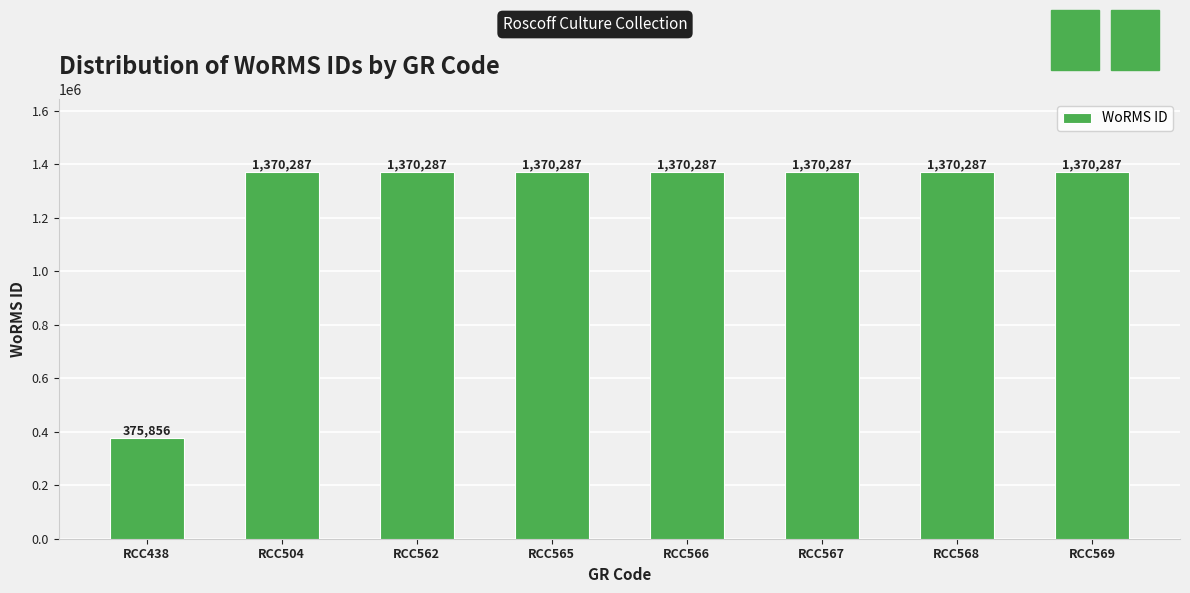

What is the value of the 8th bar from the left?

1370287